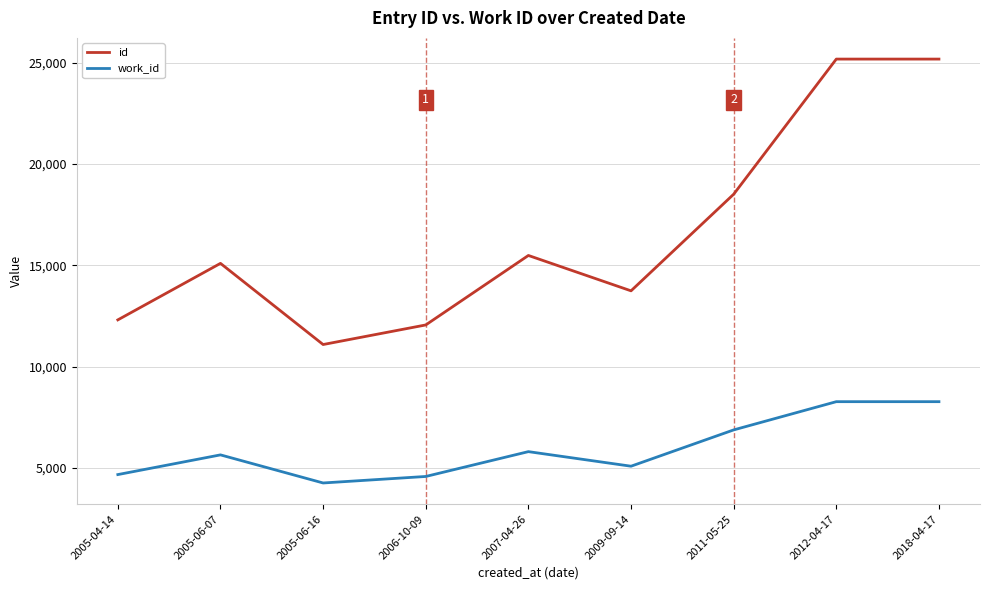

Which series has the widest spread of values?

id